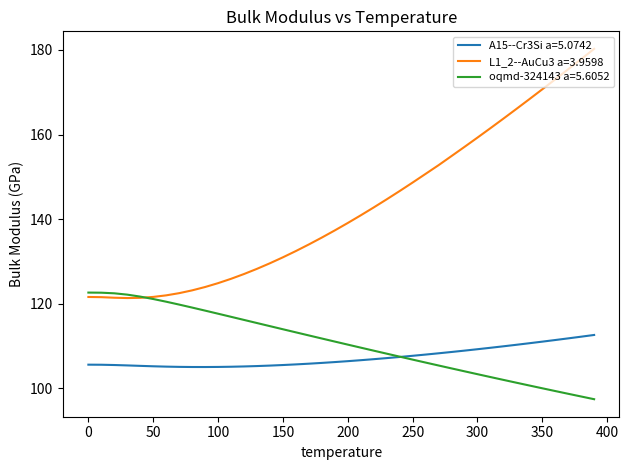

List the series in order of their peak value, lowest first.

A15--Cr3Si a=5.0742, oqmd-324143 a=5.6052, L1_2--AuCu3 a=3.9598